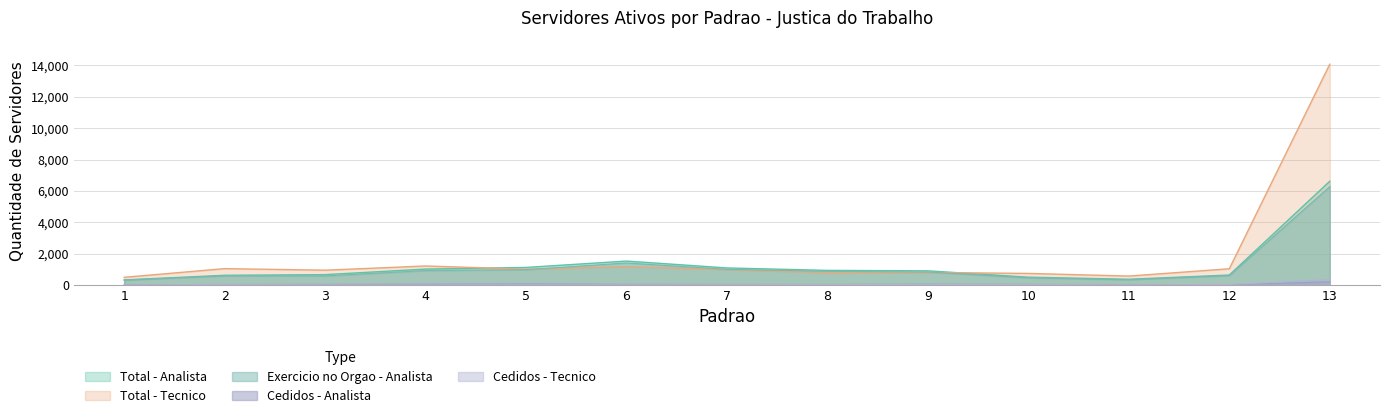

At which category does Exercicio no orgao - Analista reach its first local valley?

3